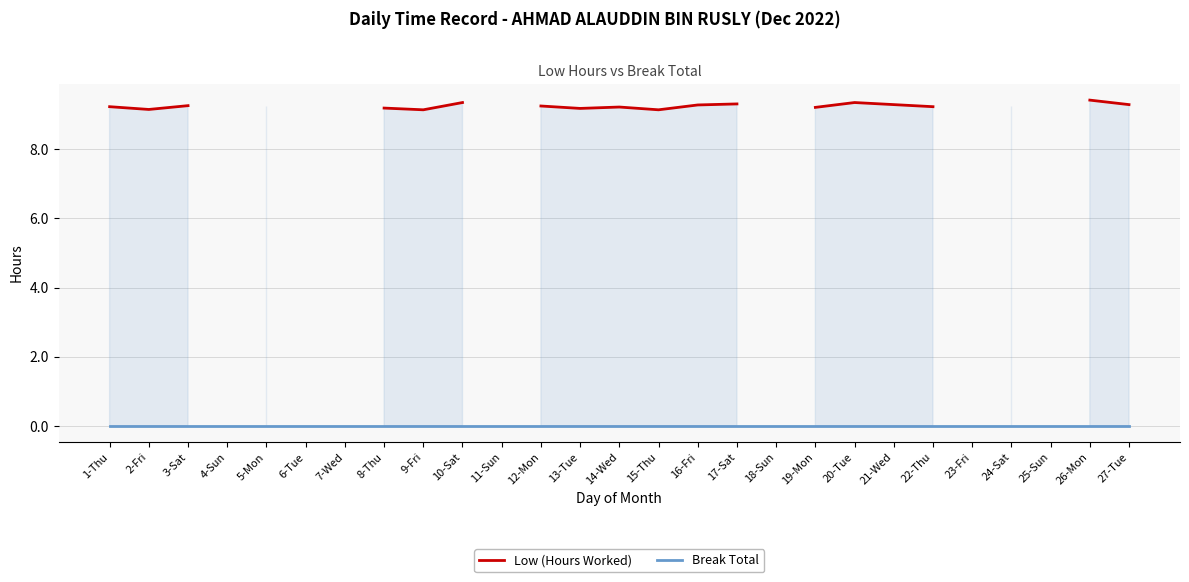

Between 24-Sat and 18-Sun, which is larger?

18-Sun